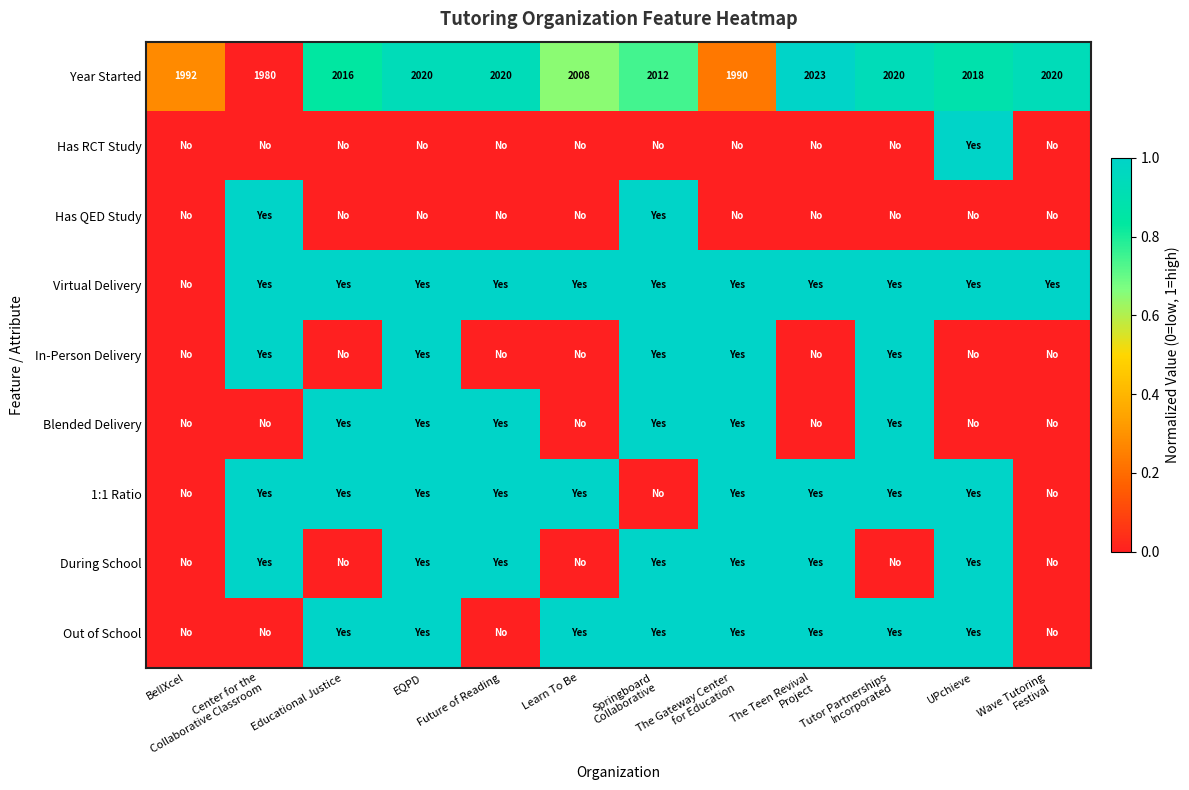

At which category does the chart reach its minimum across all series?

Center for the
Collaborative Classroom